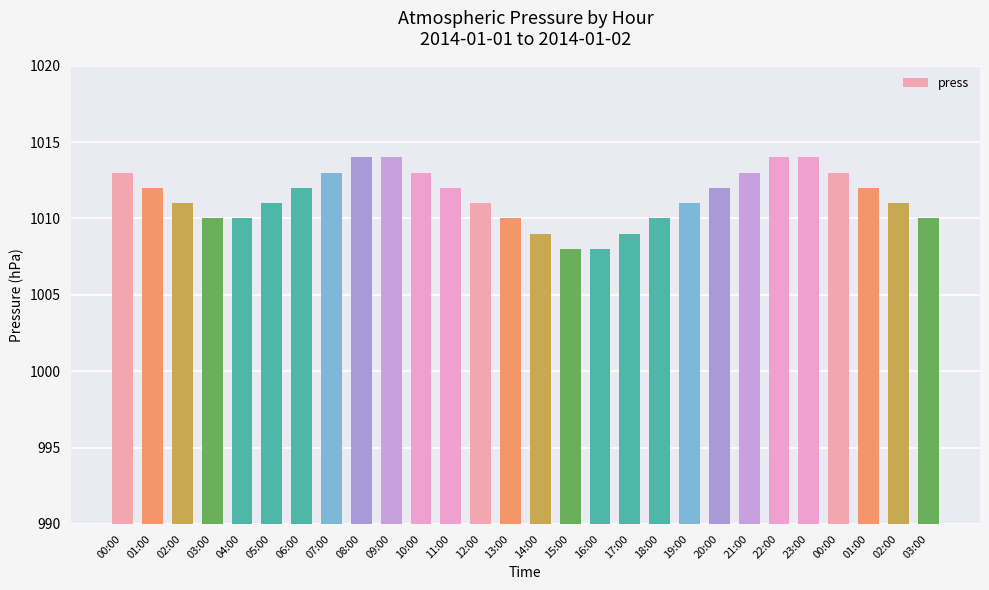

How many bars are there in total?

28